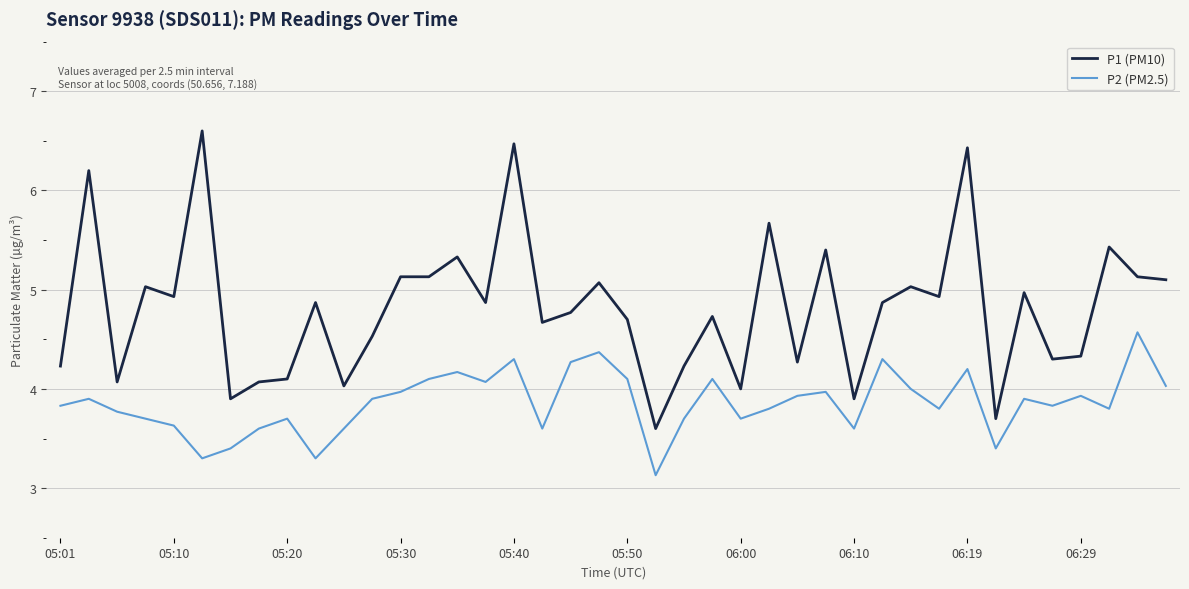

True or false: P2 (PM2.5) and P1 (PM10) cross at least once.

False